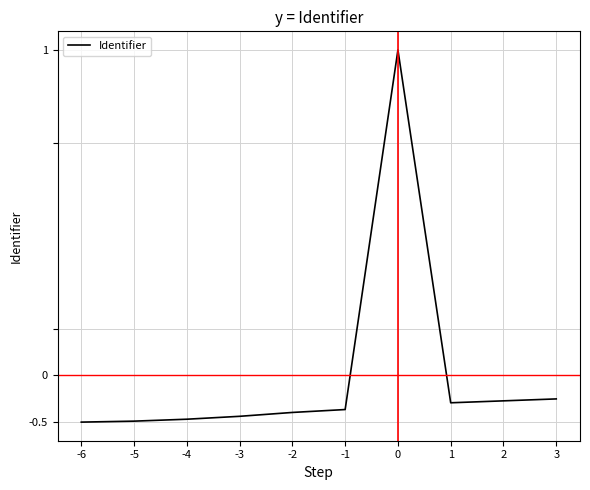

Is this an area chart (filled region under the line)?

No